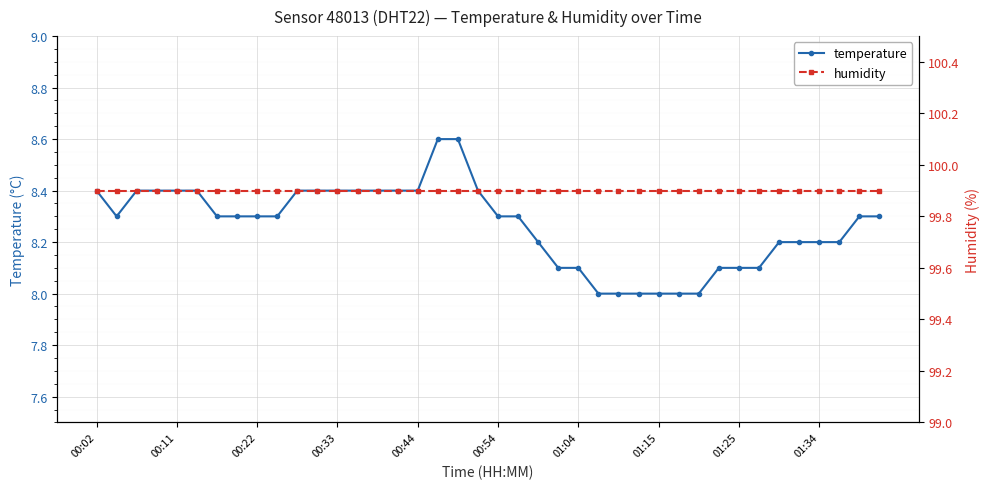

True or false: humidity and temperature cross at least once.

False